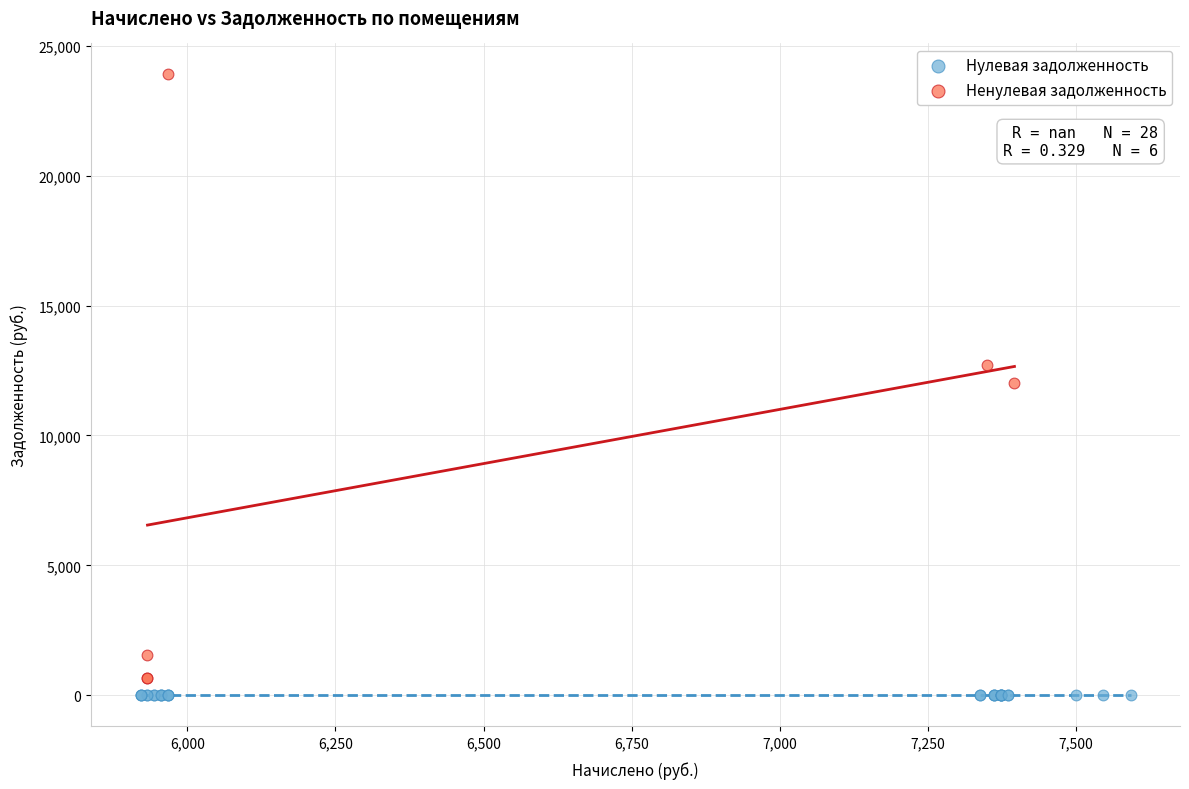

What are all the series names shown in the legend?

Нулевая задолженность, Ненулевая задолженность